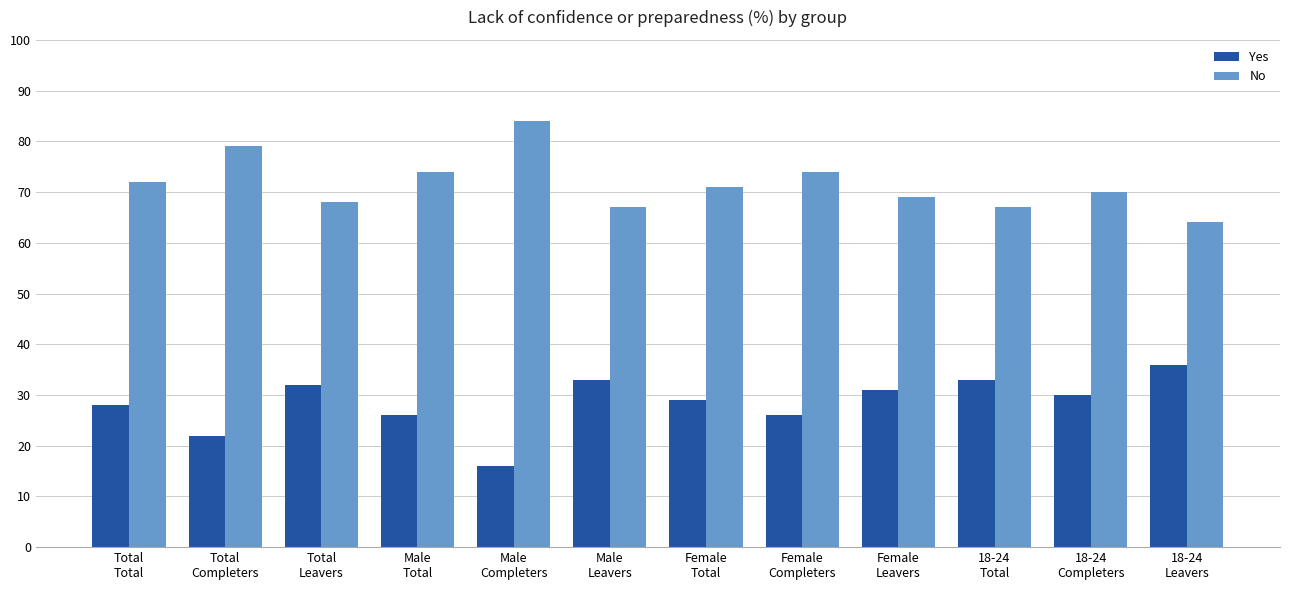

What is the sum of the Yes values at Female
Completers and 18-24
Completers?

56